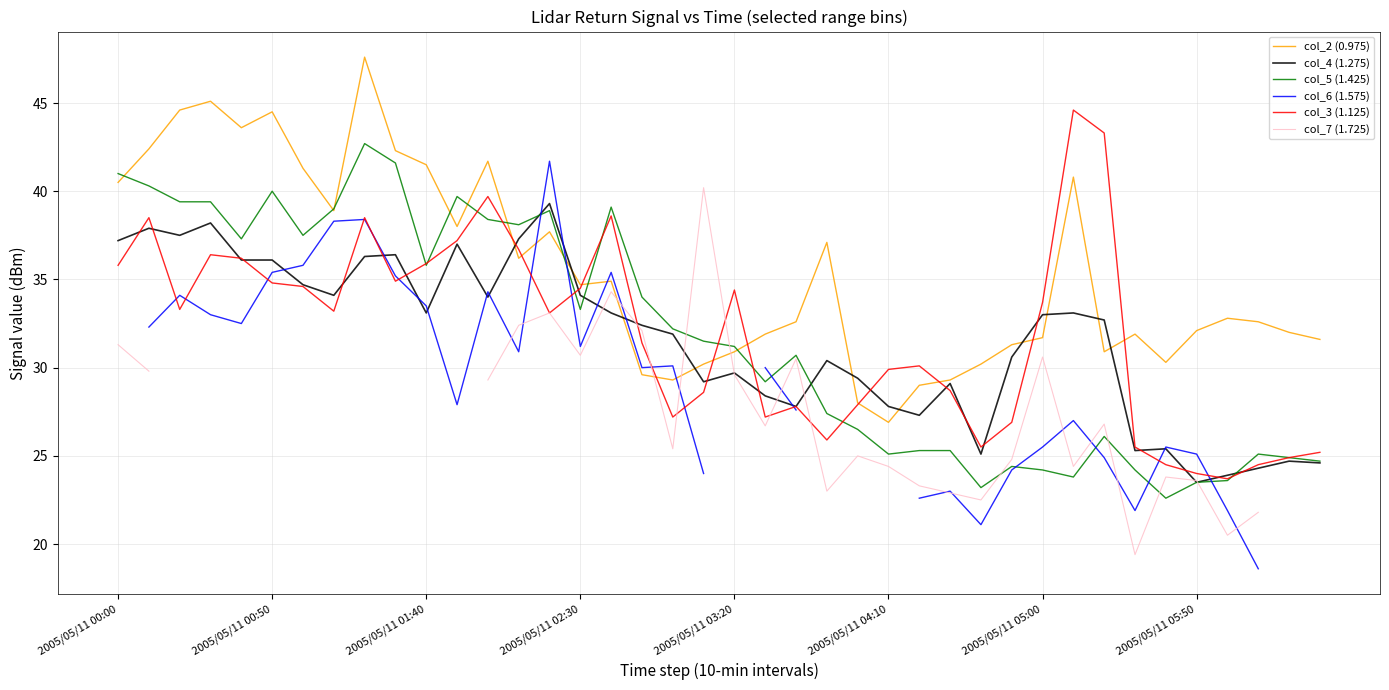

True or false: col_2 (0.975) has a value of 44.5 at 2005/05/11 00:50.

True